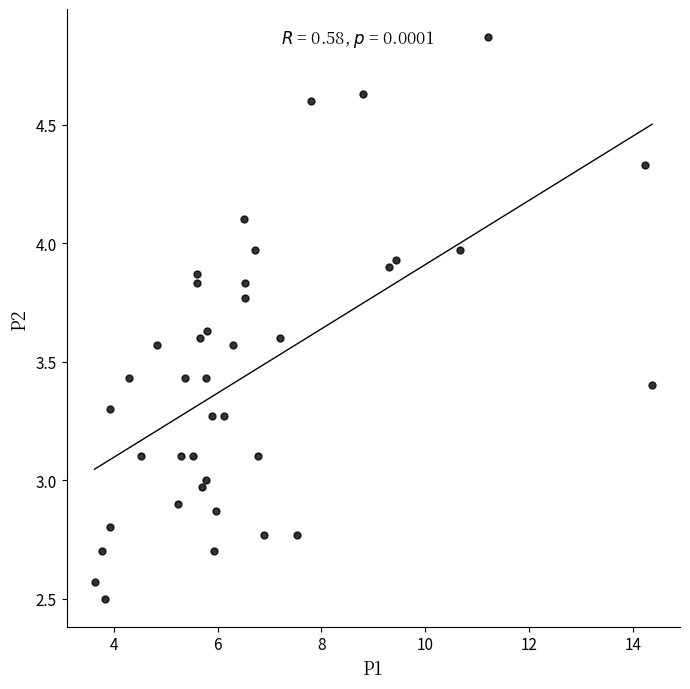

What is the range of Y values (max minus min)?

2.4